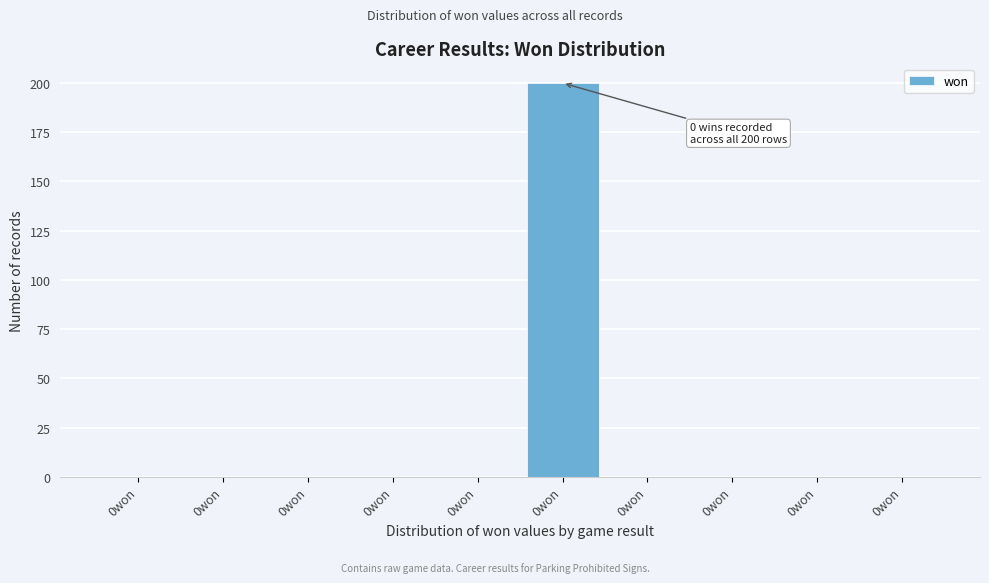

Are the bars horizontal?

No